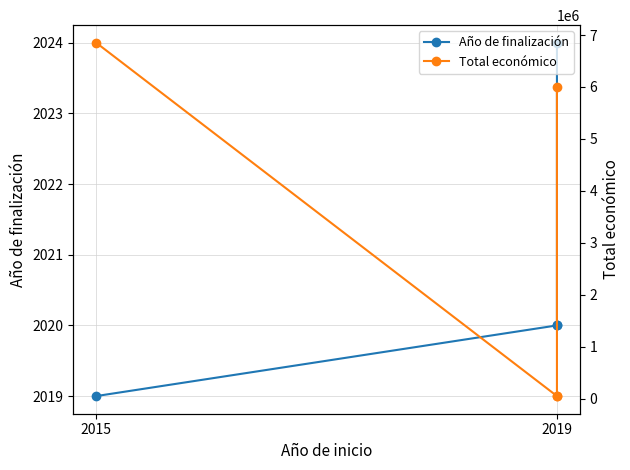

True or false: Año de finalización and Total económico intersect in this chart.

False